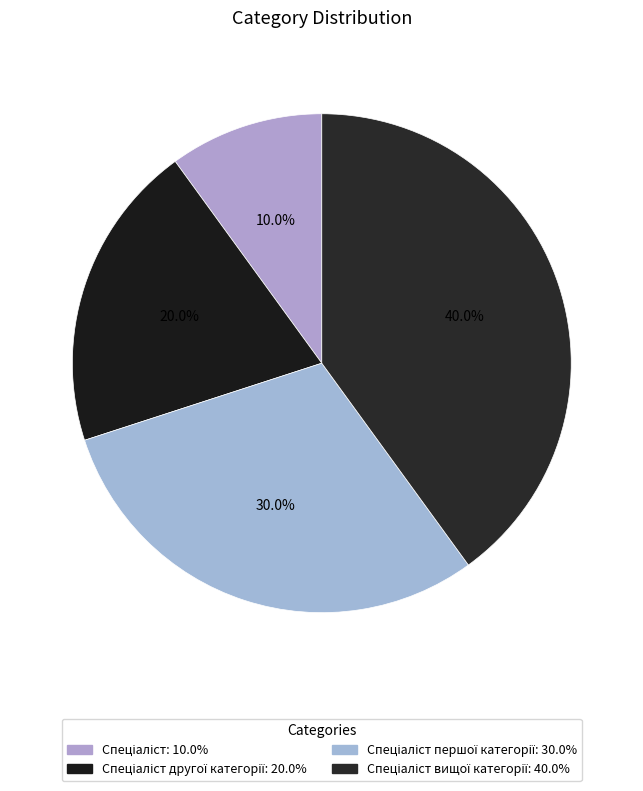

How many slices are in this pie chart?

4